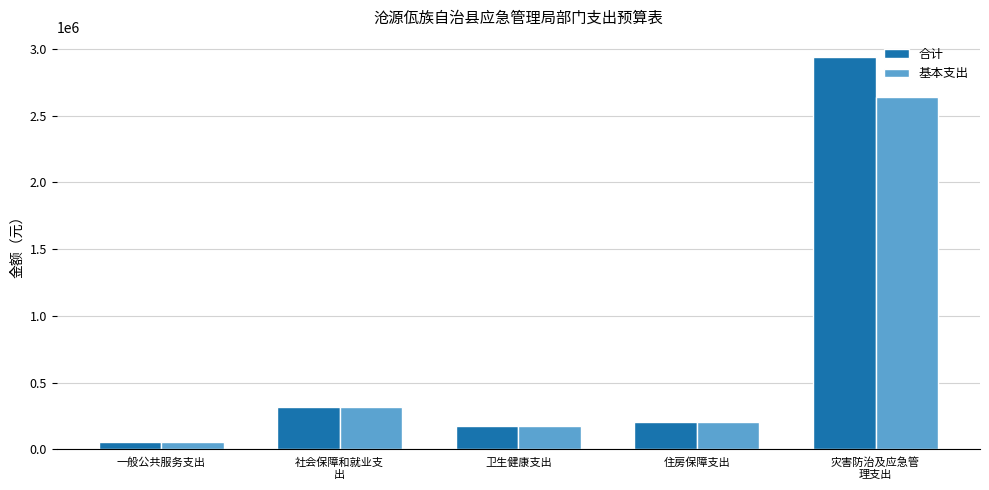

Rank the series by their average value, from lowest to highest.

基本支出, 合计